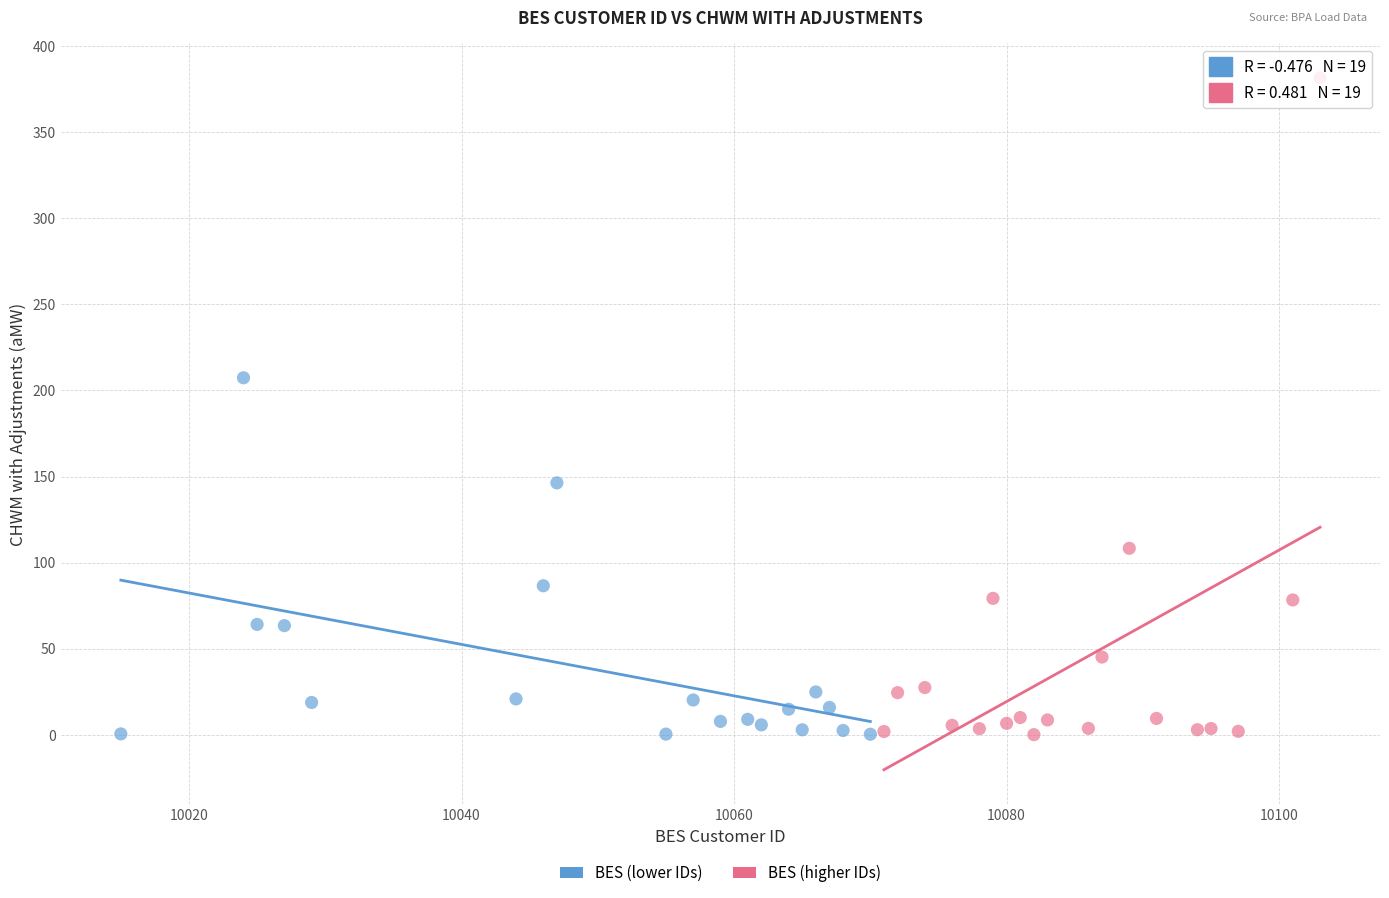

Which series has the widest spread of Y values?

BES (higher IDs)